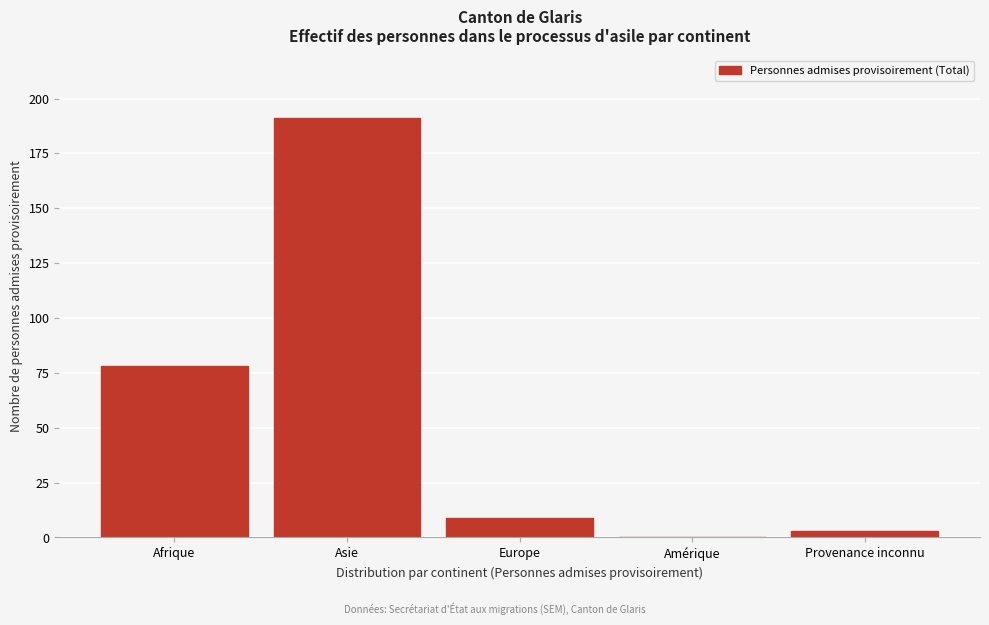

Reading left to right, list all the values displayed in this chart.

Afrique=78	Asie=191	Europe=9	Amérique=0	Provenance inconnu=3